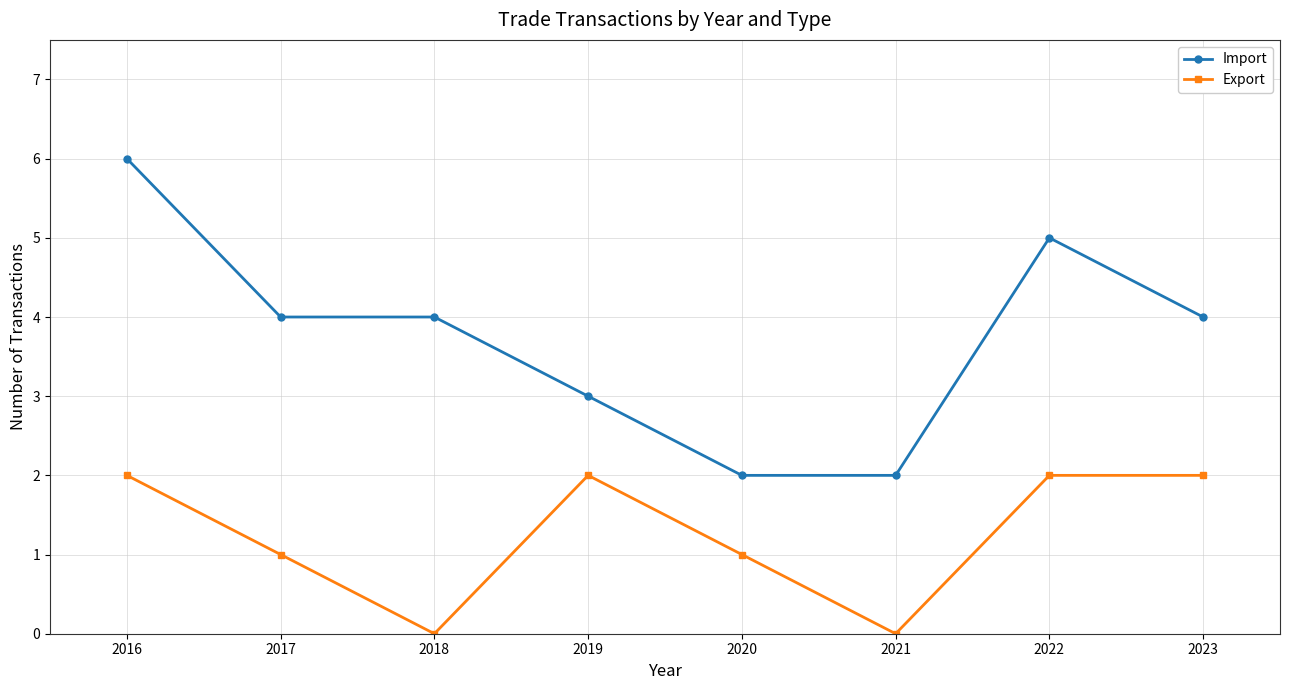

Count the Export values in the range 1 to 2.

6